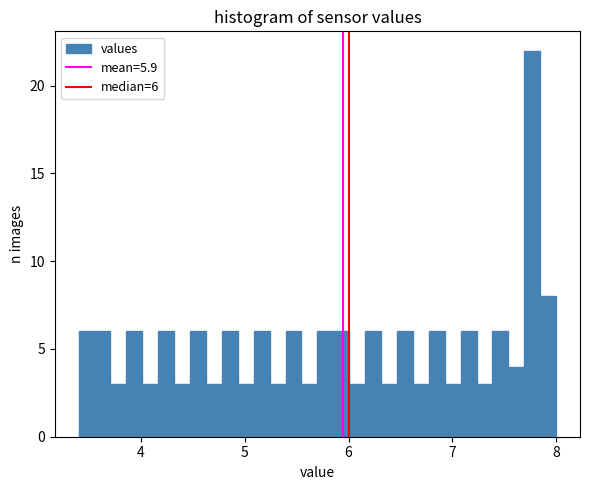

Around what value on the x-axis is the tallest bar? Give the approximate position of its centre, as read against the axis.

7.8